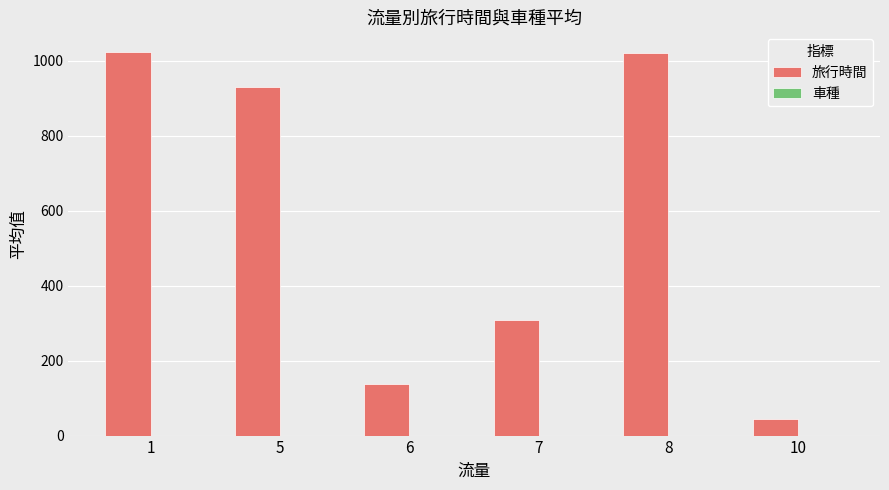

How many bars are there in total?

6